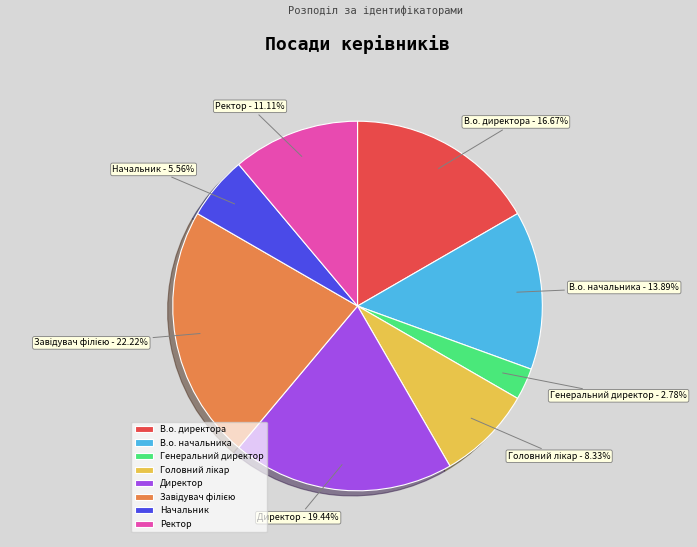

Between Генеральний директор and В.о. директора, which is larger?

В.о. директора